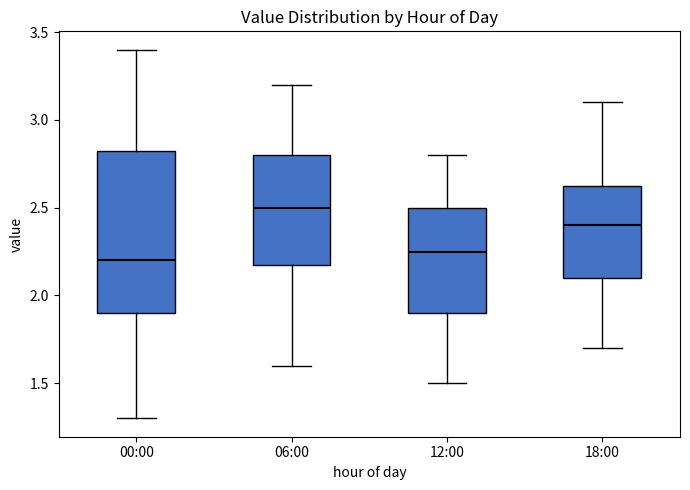

Which box's median line is the highest?

06:00